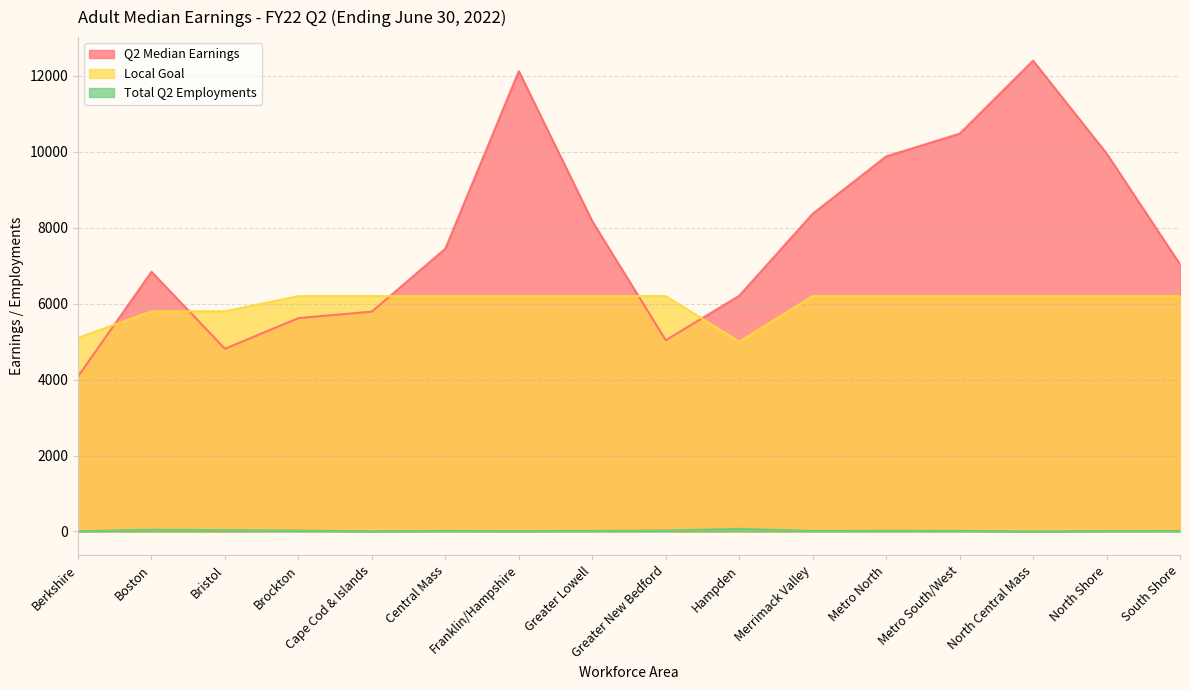

What are all the series names shown in the legend?

Q2 Median Earnings, Local Goal, Total Q2 Employments